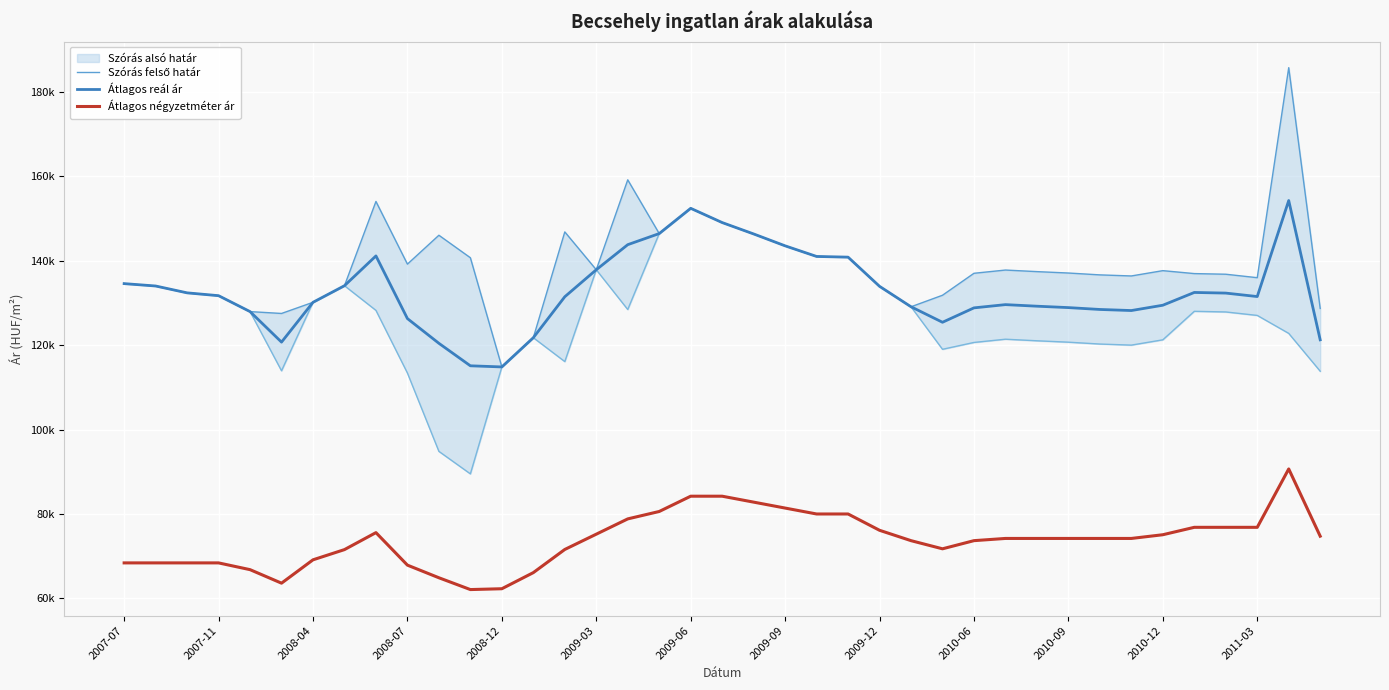

In Szórás felső határ, how many points are lower than both neighbors (excluding endpoints)?

8